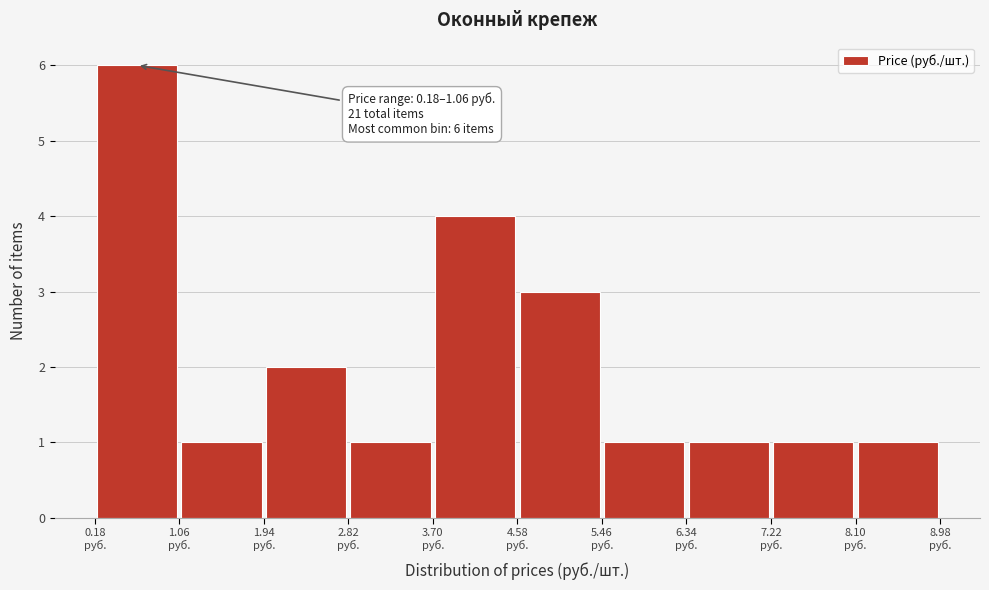

Over which range of the x-axis is the bar tallest?

0.2 to 1.1